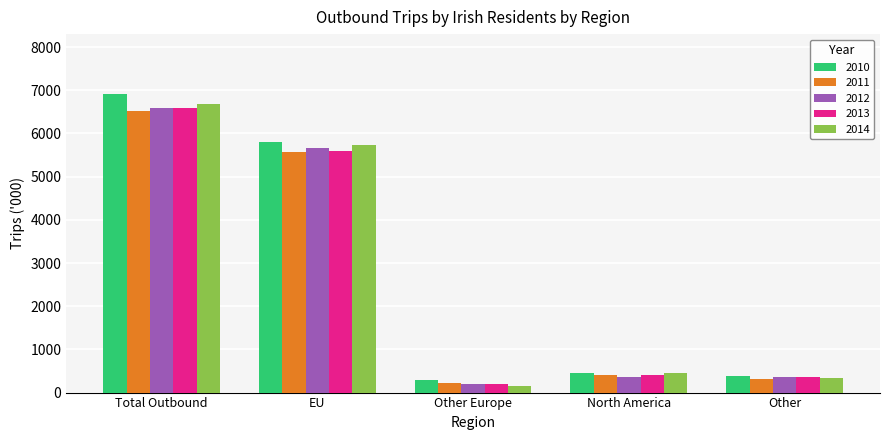

What is the sum of all 2014 values?

13352.6